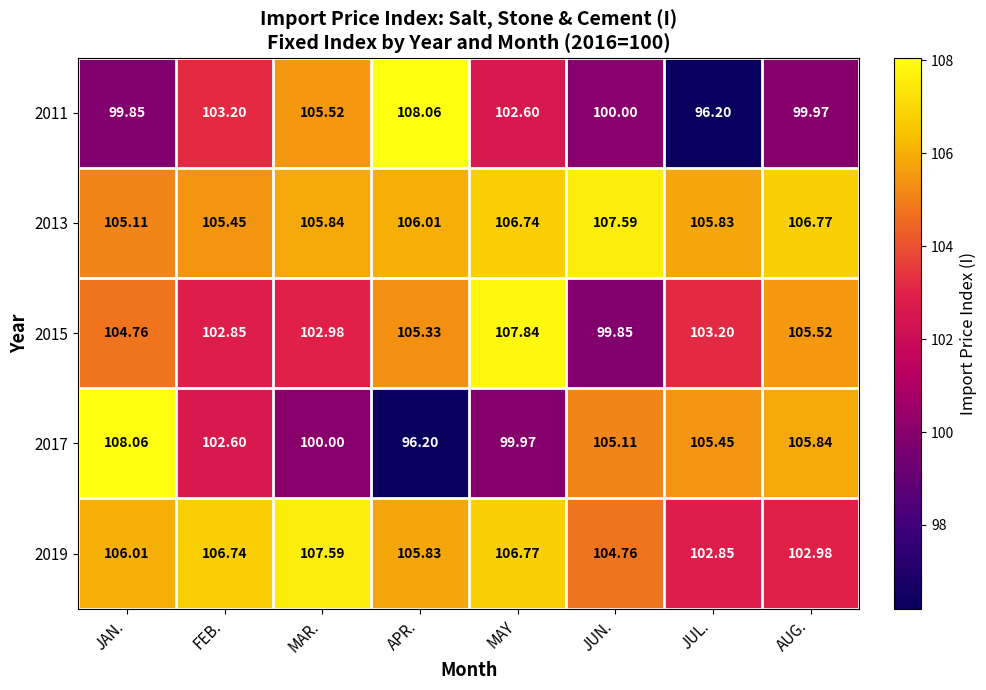

Between APR. and AUG., which series saw the biggest shift?

2017